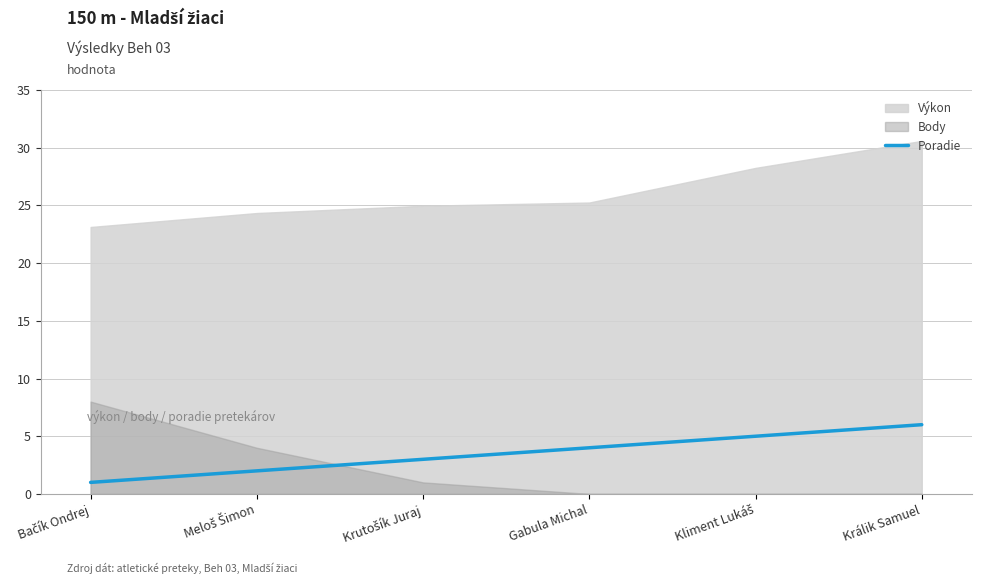

At which label does Poradie reach its peak?

Králik Samuel